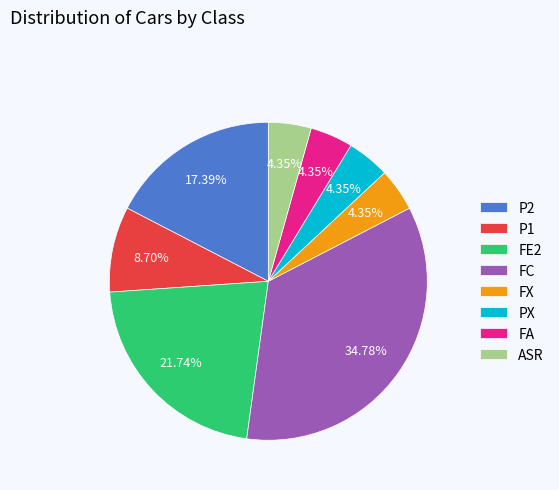

To the nearest percent, what portion does FX represent?

4%